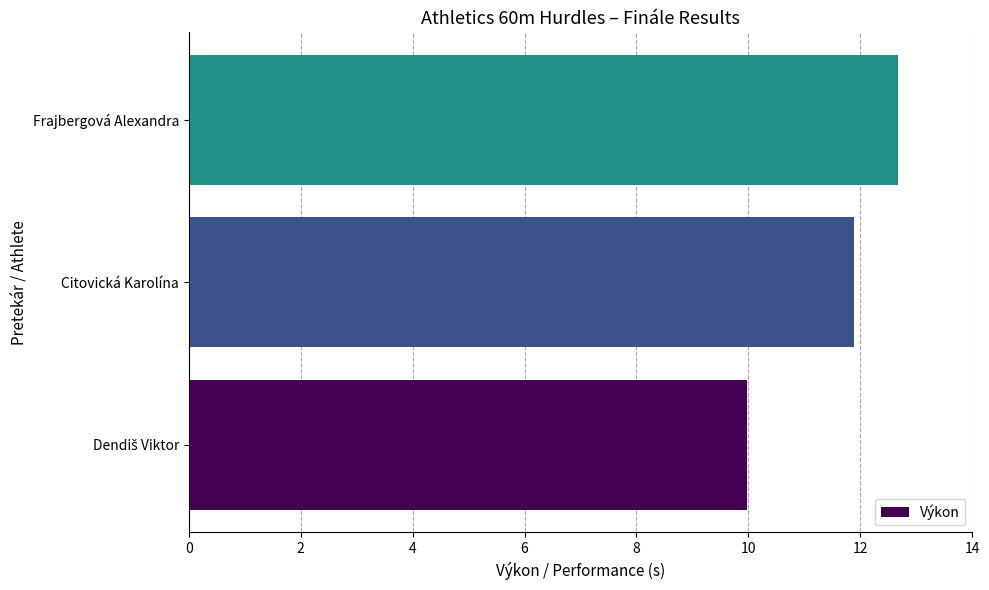

Reading top to bottom, transcribe all the data shown in this chart.

12.7	11.9	10.0